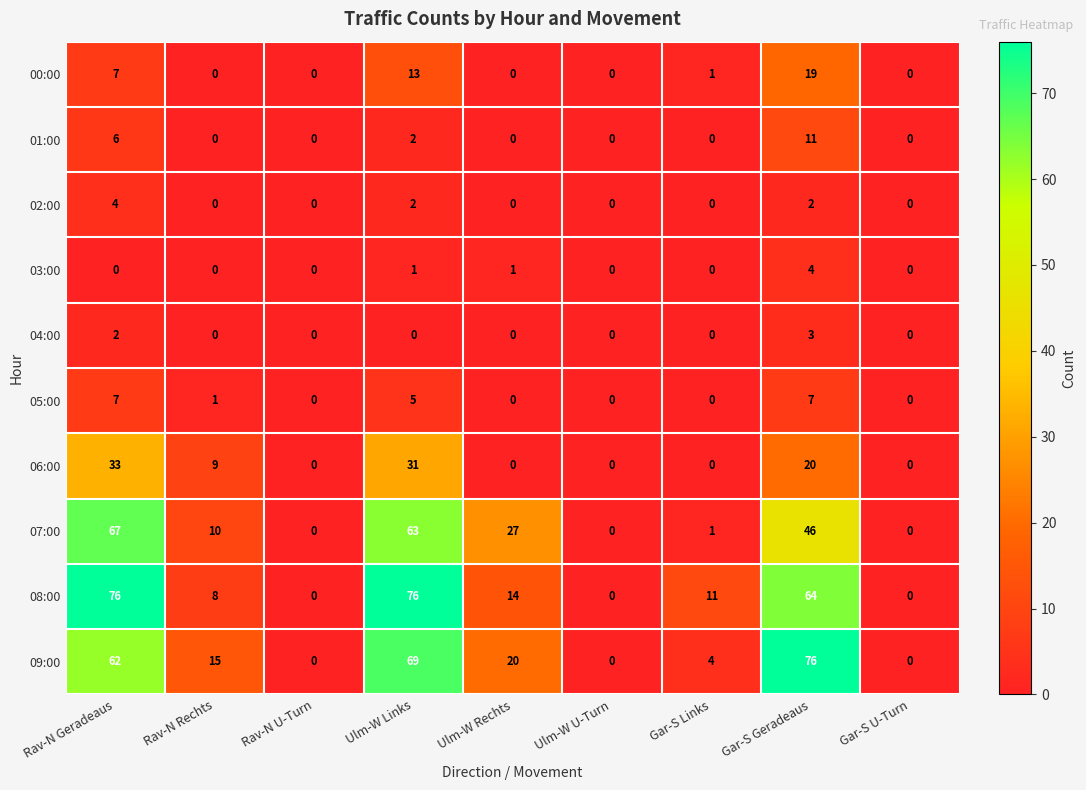

What is the spread (max minus min) of values at Gar-S Geradeaus?

74